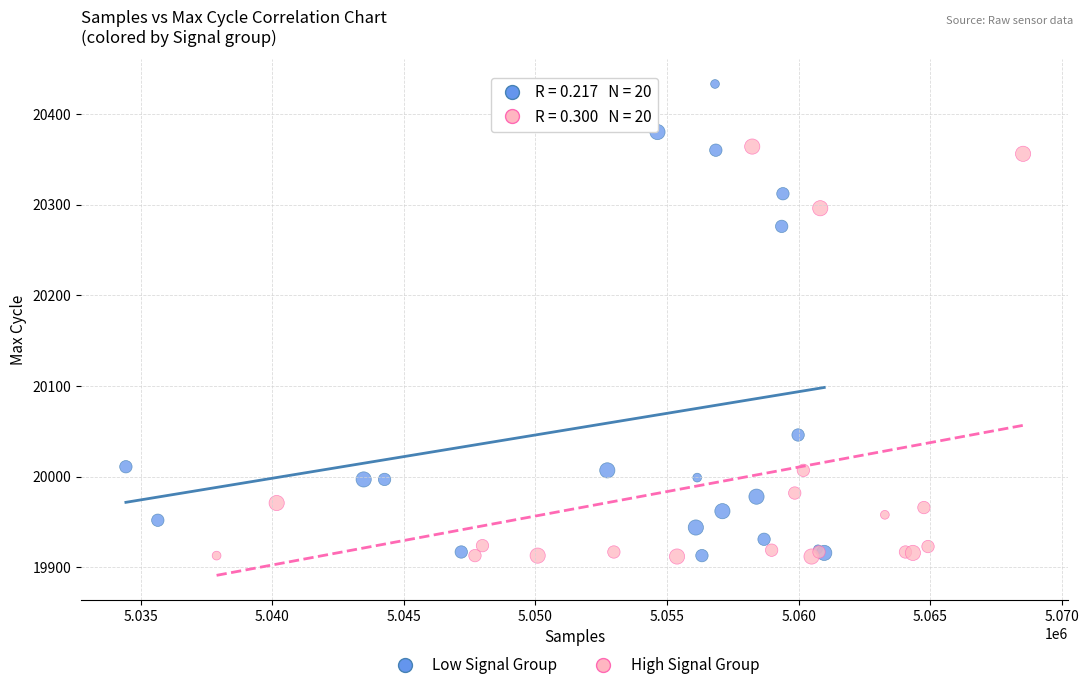

What are all the series names shown in the legend?

Low Signal Group, High Signal Group